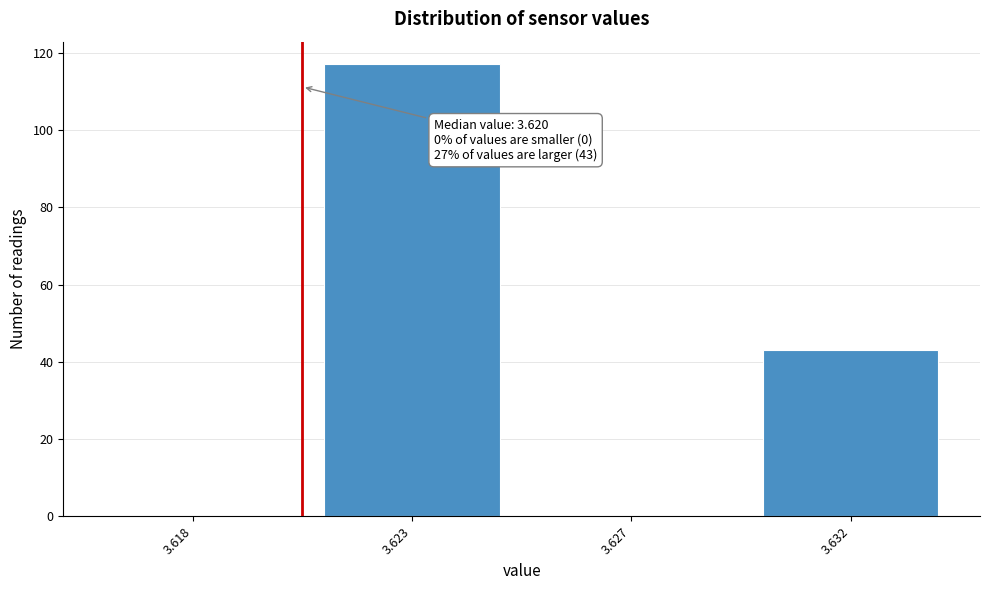

Reading left to right, list all the values displayed in this chart.

3.618=0	3.623=117	3.627=0	3.632=43